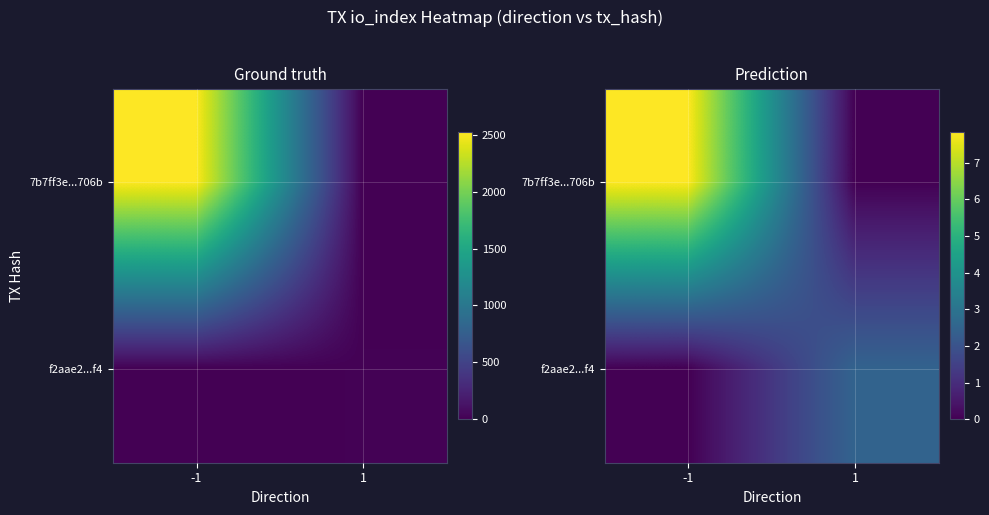

How many series are shown in this chart?

4